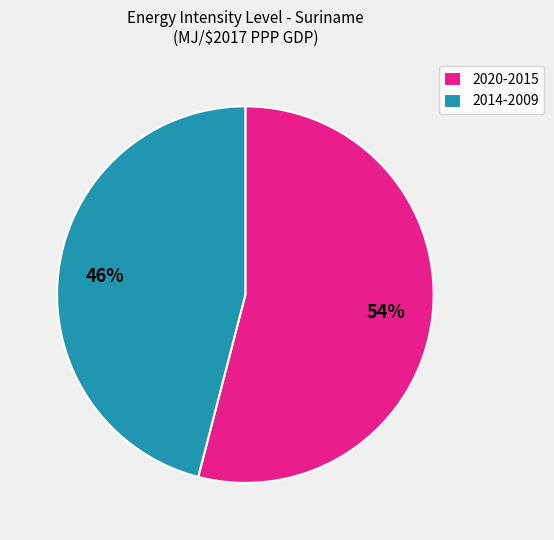

Which category accounts for the majority?

2020-2015